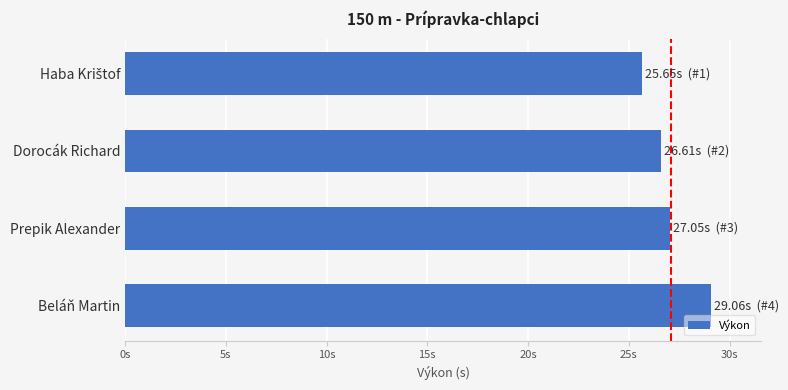

Count the number of data series in this chart.

1